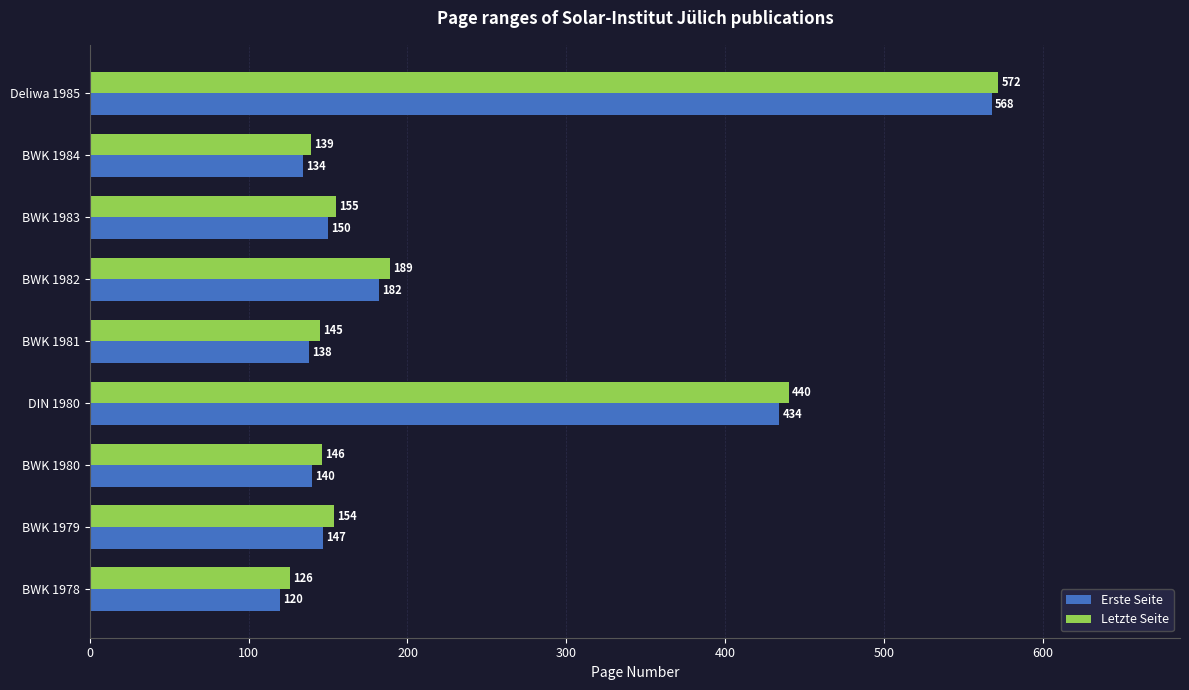

What is the sum of all Letzte Seite values?

2066